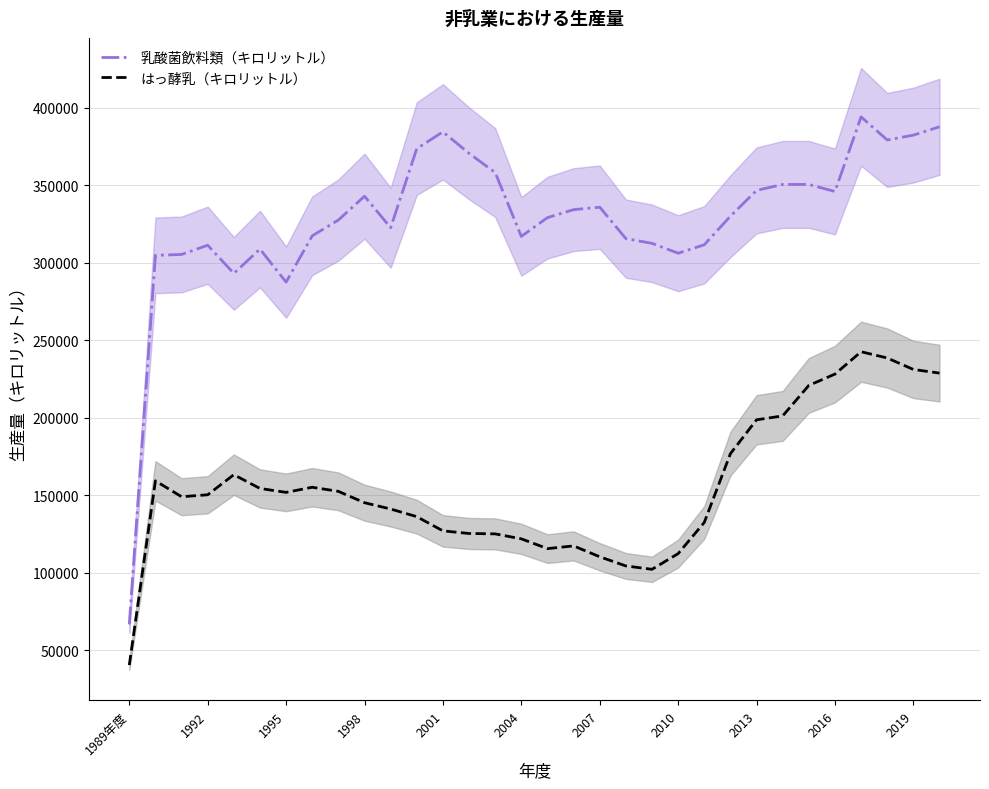

Where is 乳酸菌飲料類（キロリットル） nearest to the value 230431?

1995